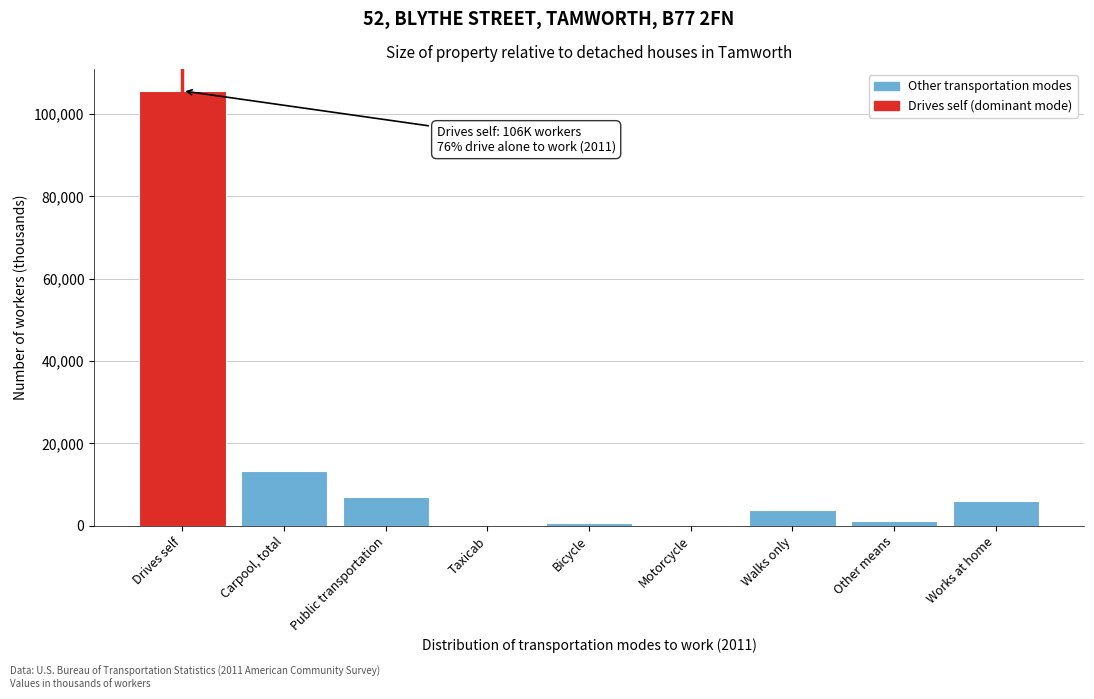

What is the greatest value displayed?

105639.3